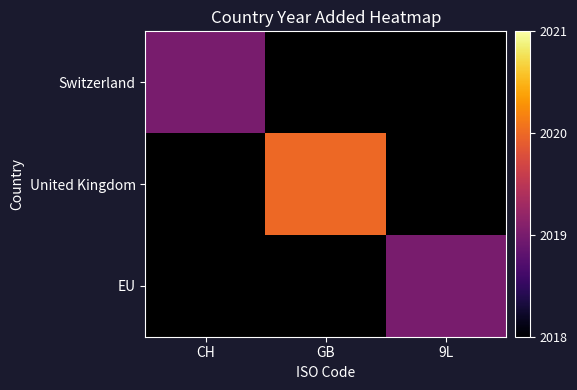

What is the maximum value shown in the chart?

2020.0